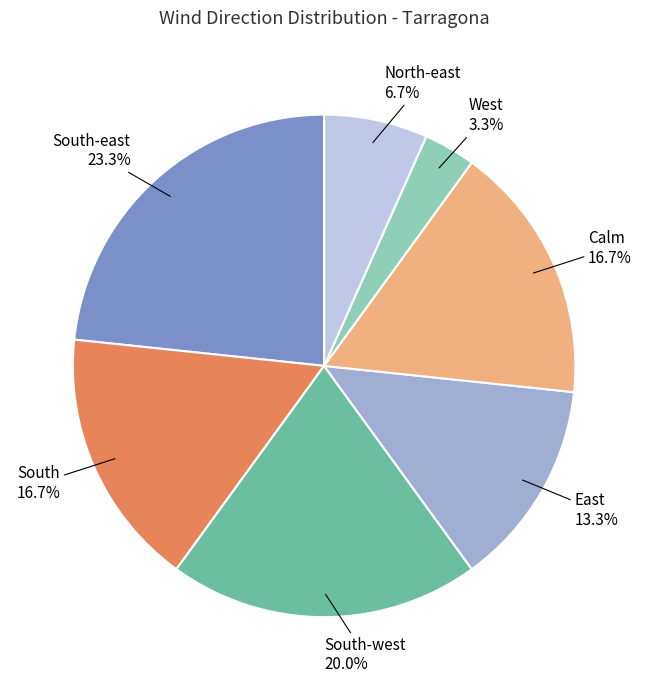

To the nearest percent, what is the average slice percentage?

14%